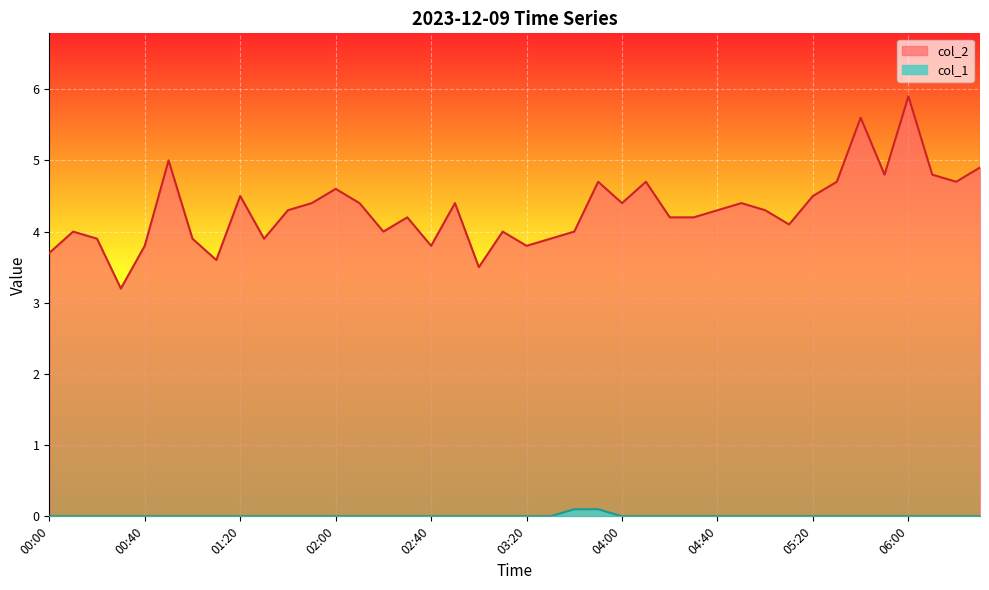

At which category does the chart reach its peak across all series?

06:00